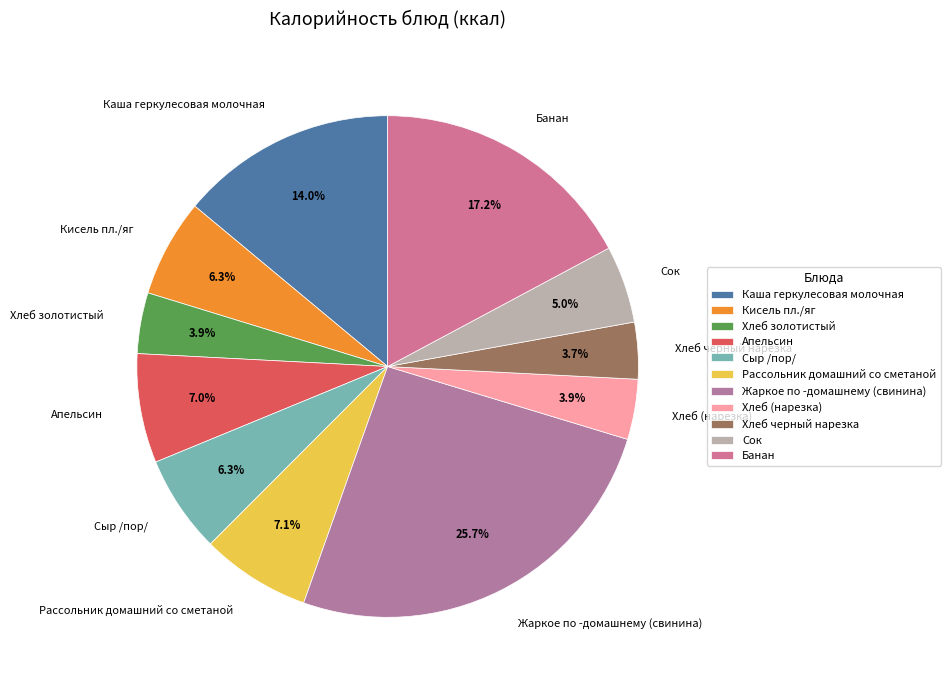

True or false: Апельсин accounts for 1% of the total.

False